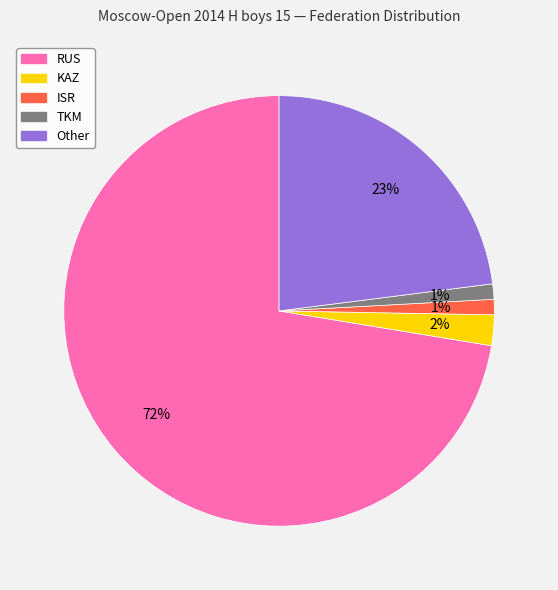

To the nearest percent, what is the average slice percentage?

20%